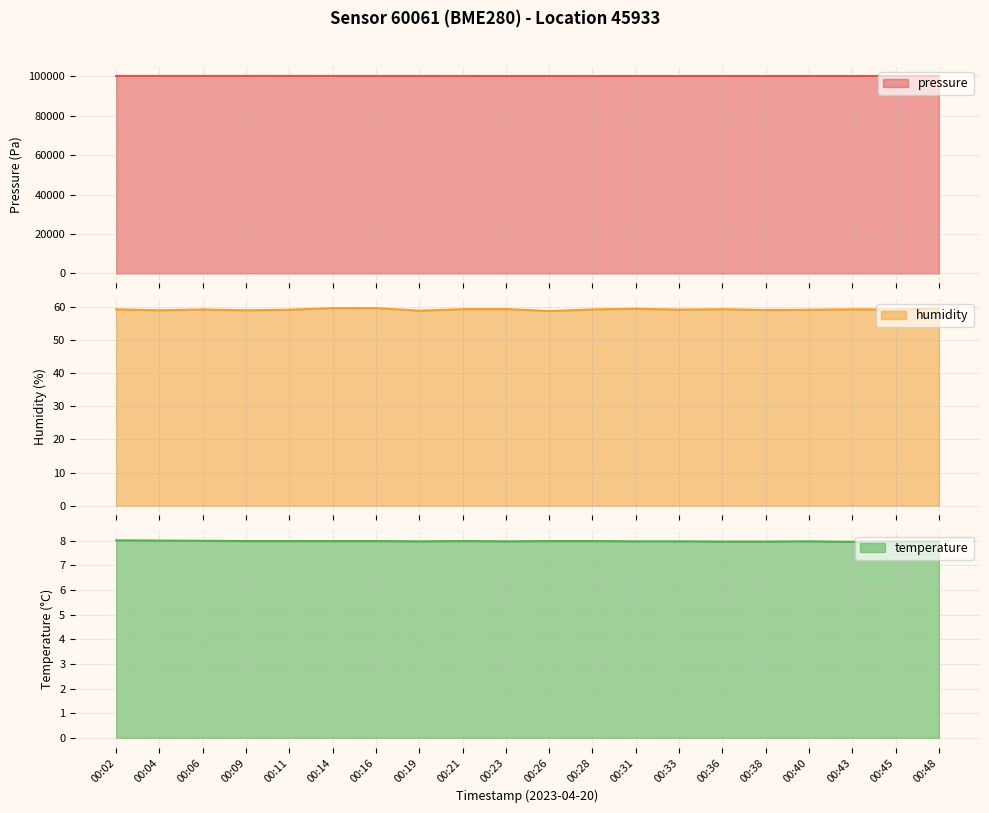

At 00:11, list the series in order from largest to smallest.

pressure, humidity, temperature